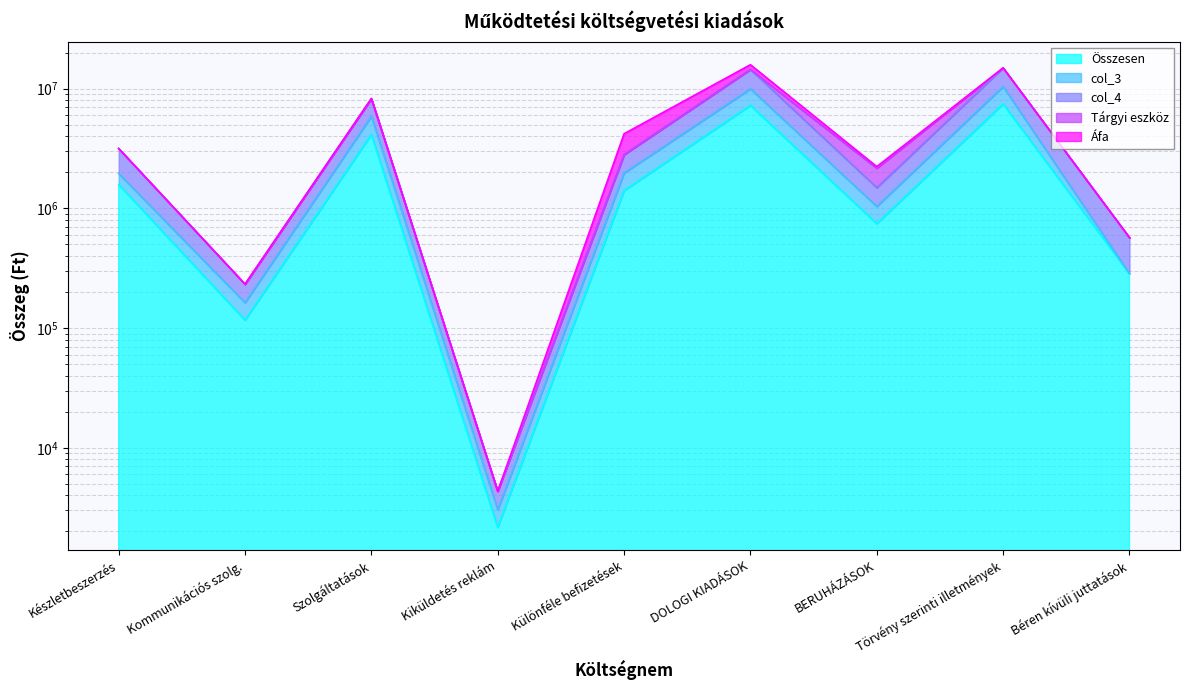

How many interior local valleys does the col_4 series have?

3